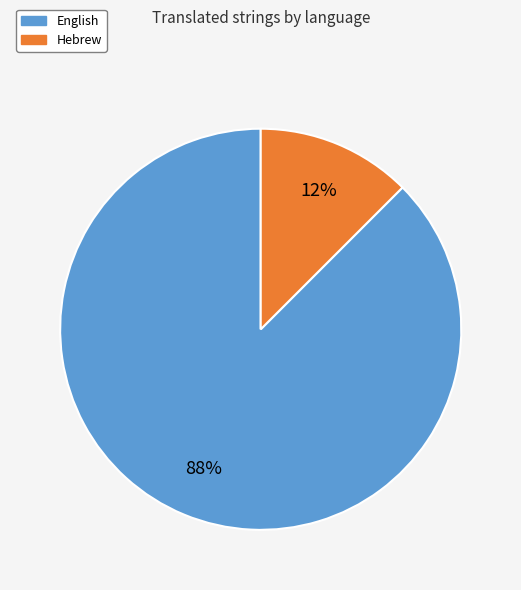

True or false: Hebrew accounts for 4% of the total.

False